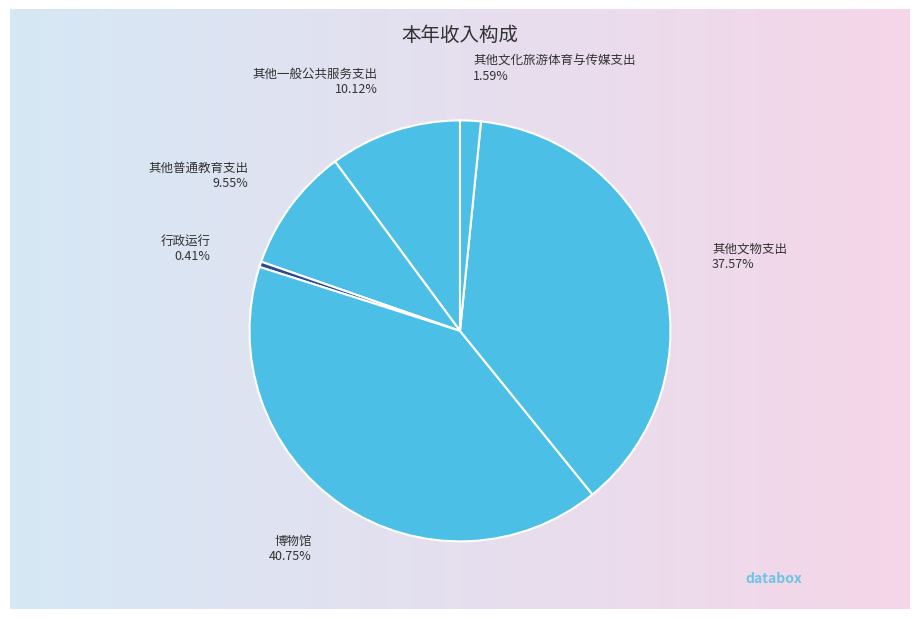

Is it true that 行政运行 is 0% of the pie?

True